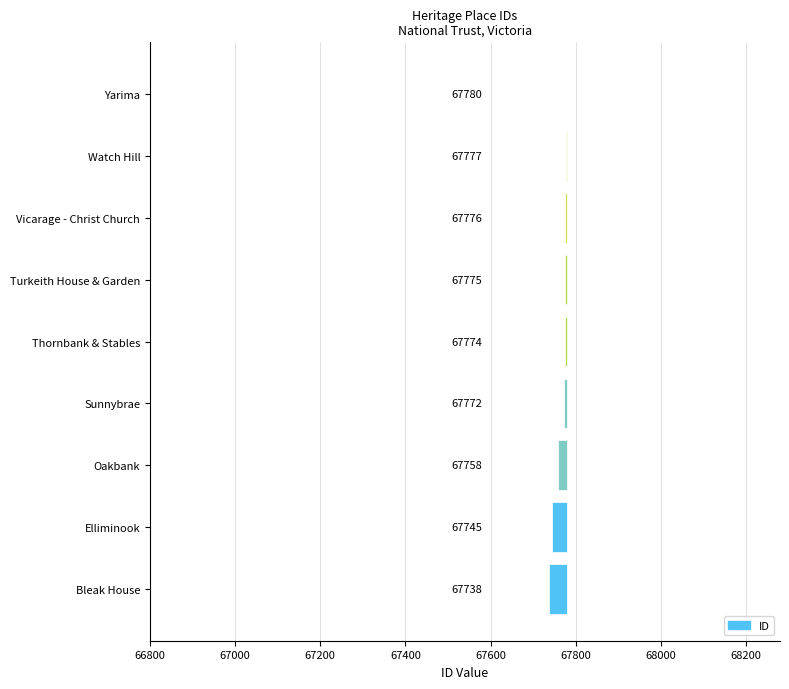

What is the difference between the maximum and second lowest values?

35